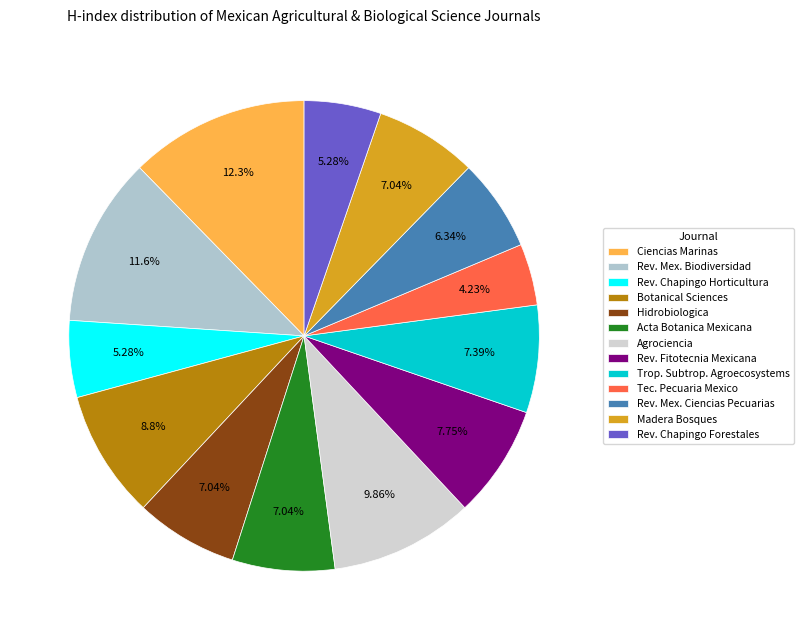

Which slice is the largest?

Ciencias Marinas